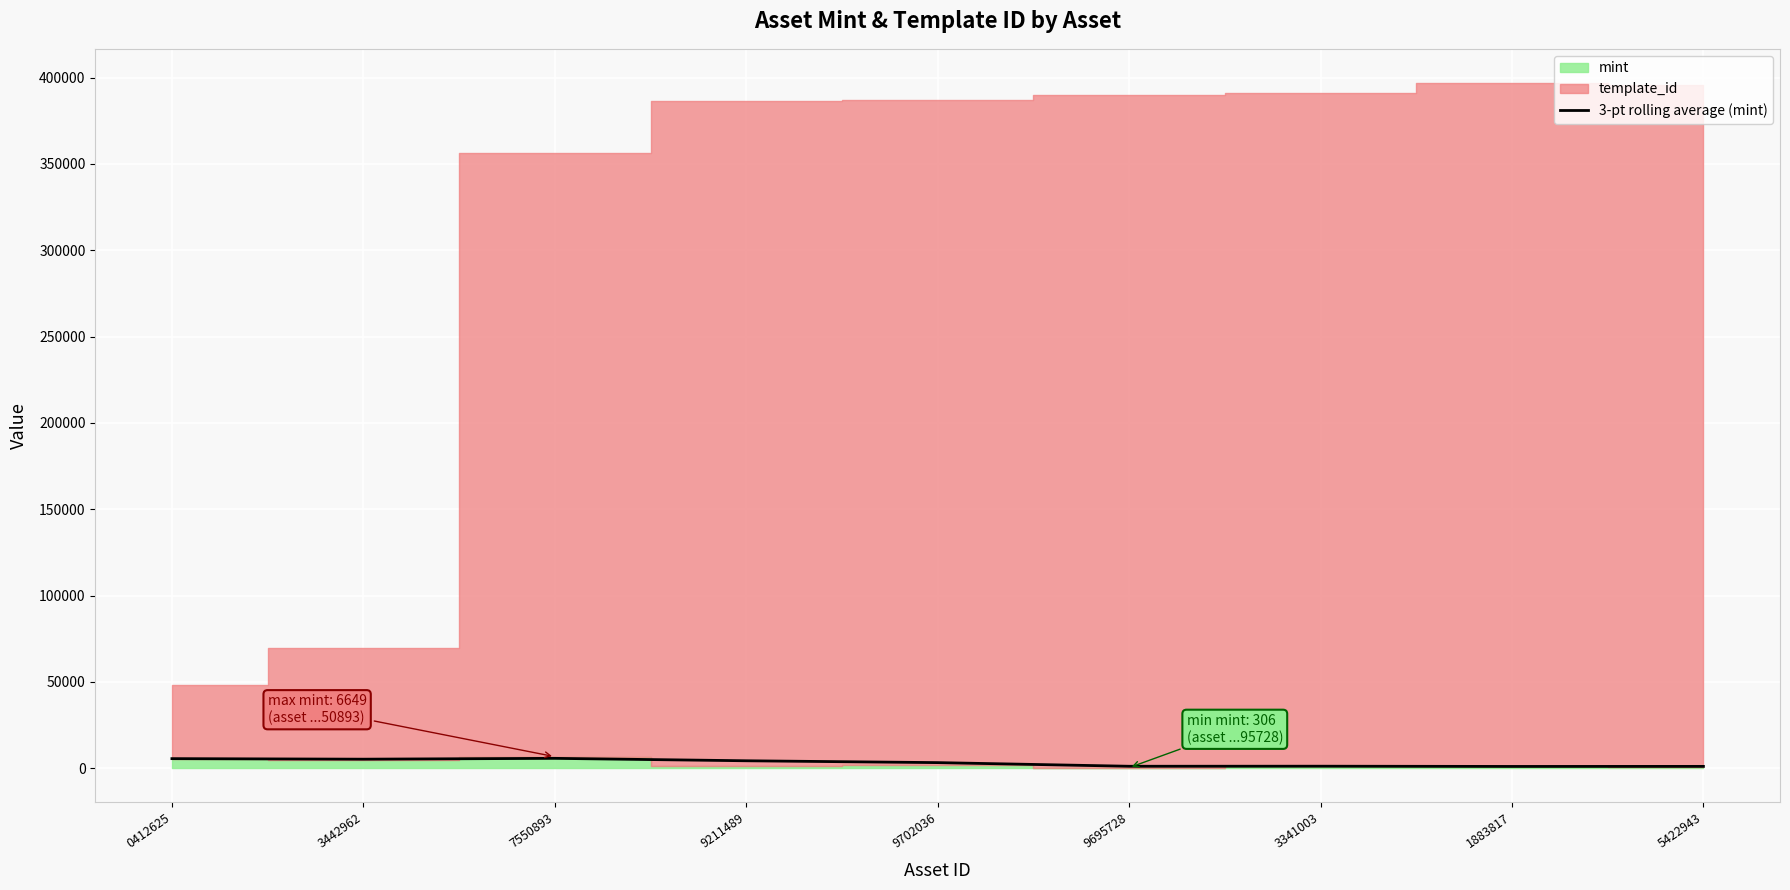

What is the label of the 2nd point from the right?

1883817